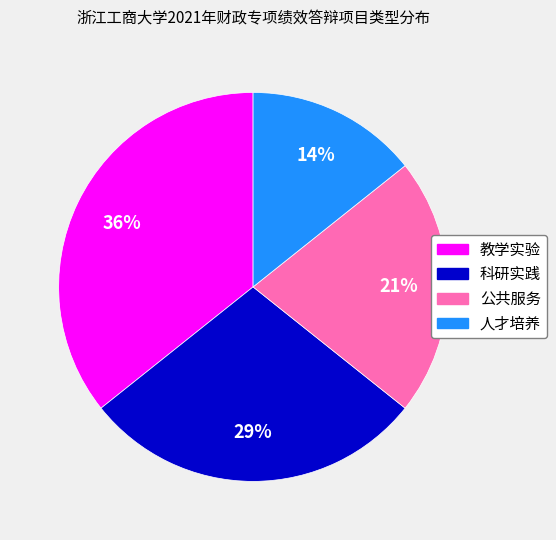

Which has a higher value, 科研实践 or 教学实验?

教学实验